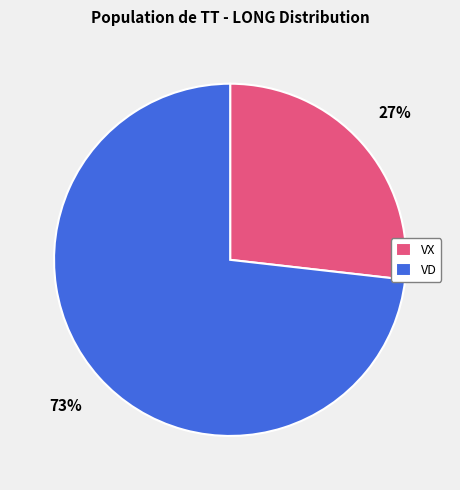

The VX slice represents 27% of the pie. True or false?

True